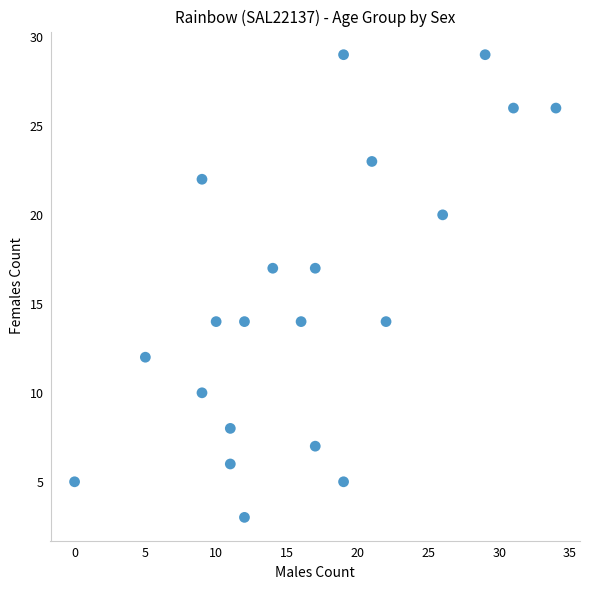

What is the range of X values (max minus min)?

34